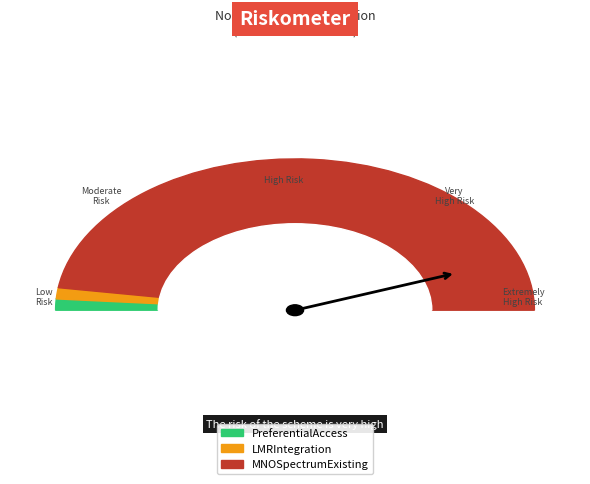

Combined, do PreferentialAccess and LMRIntegration account for over 50%?

No